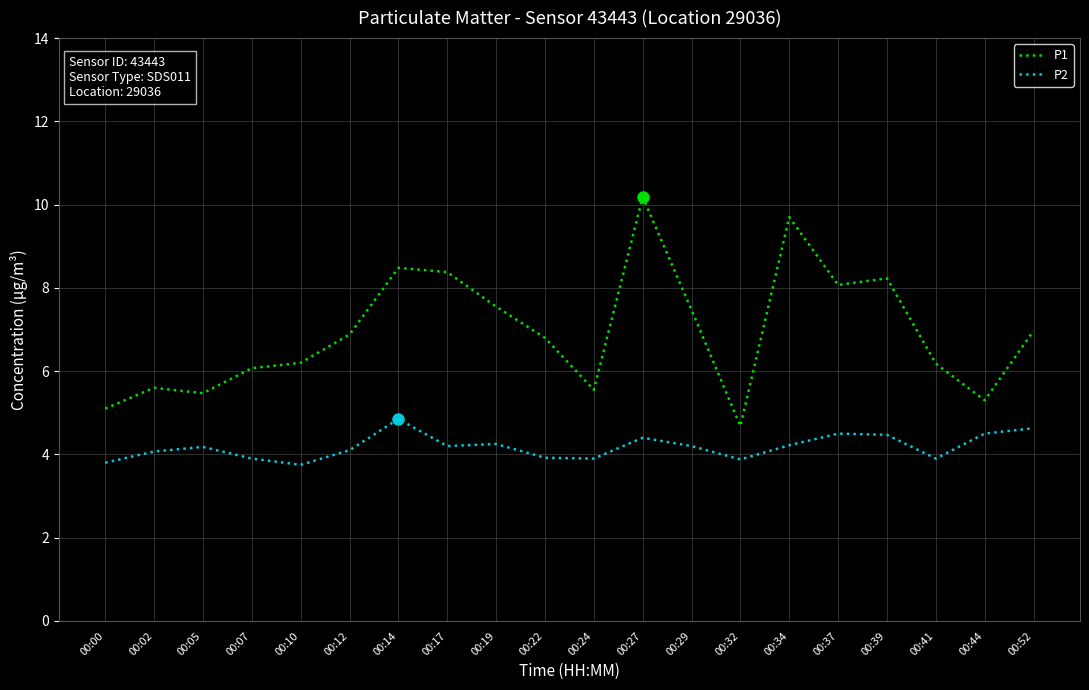

In P1, how many points are higher than both neighbors (excluding endpoints)?

5